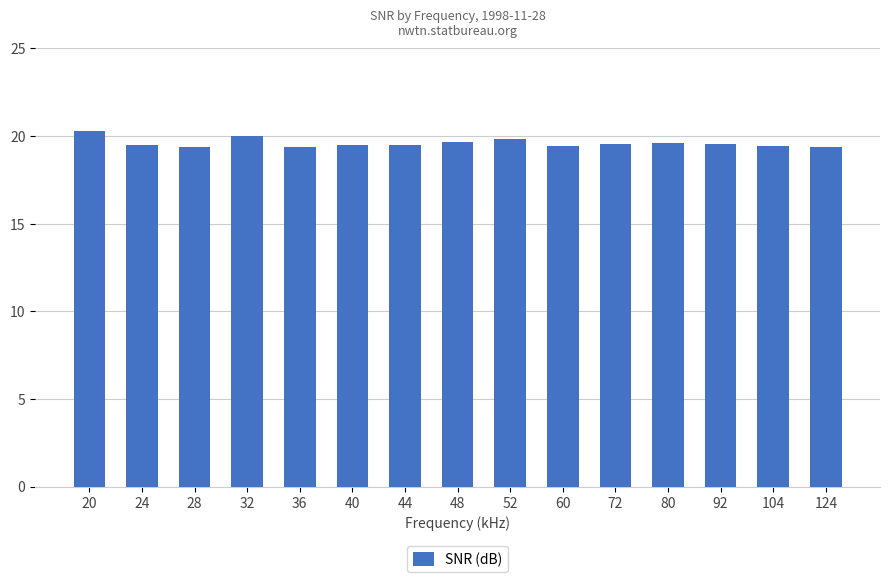

The value at 72 is 19.5. True or false?

True